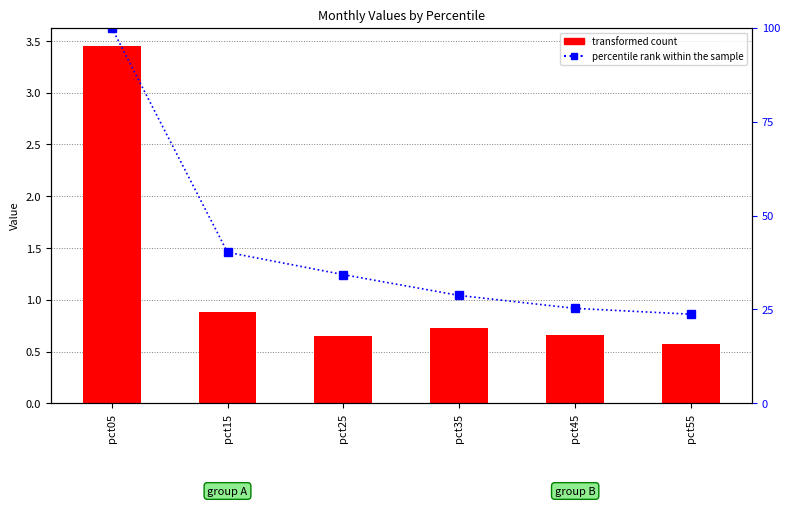

How many bars are there in each group?

2